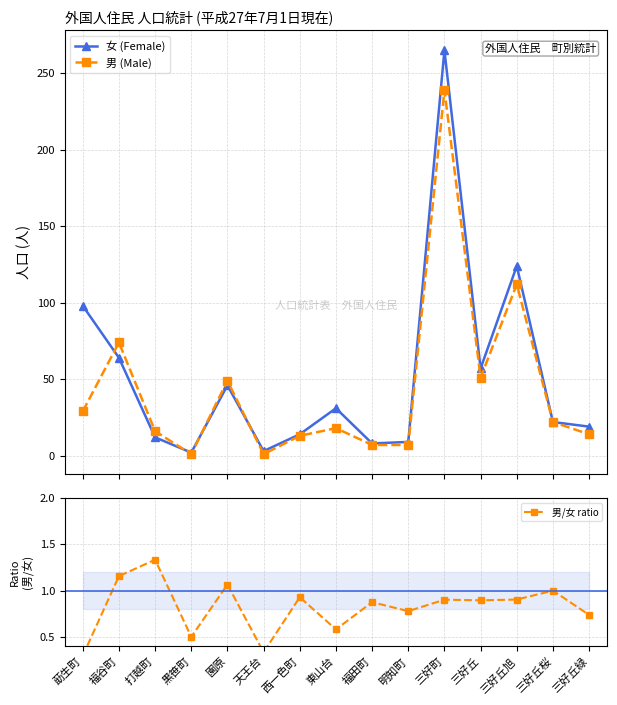

In 女 (Female), how many points are lower than both neighbors (excluding endpoints)?

4